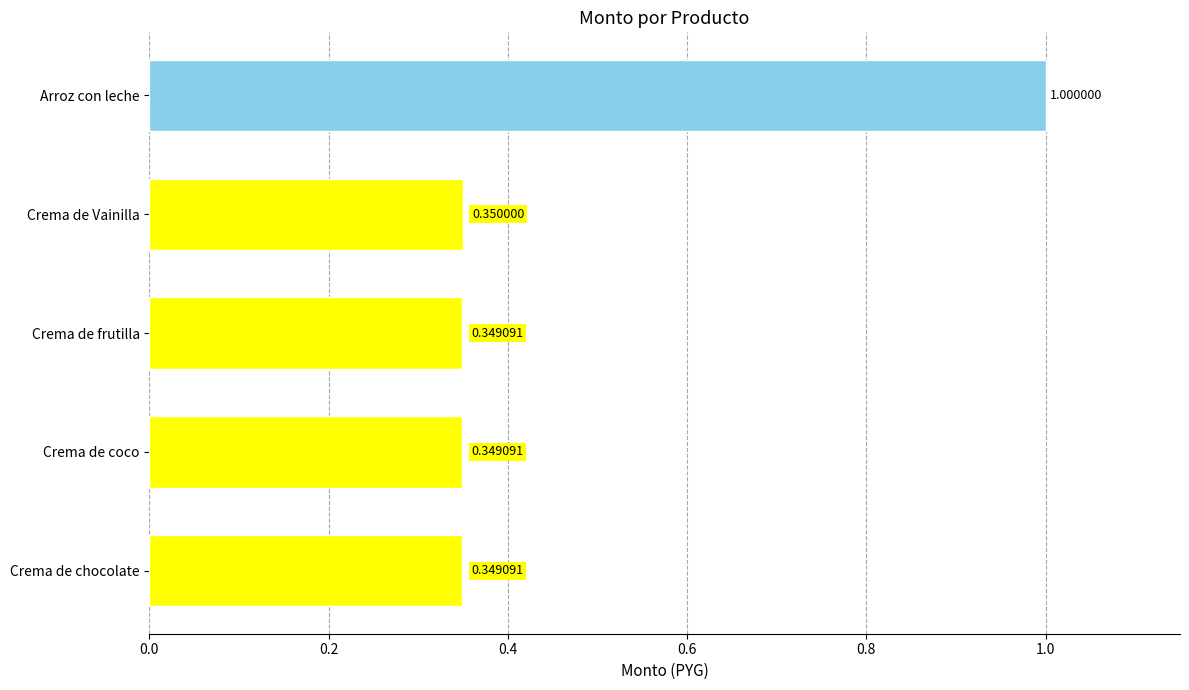

What is the change in value from Arroz con leche to Crema de frutilla?

-0.7